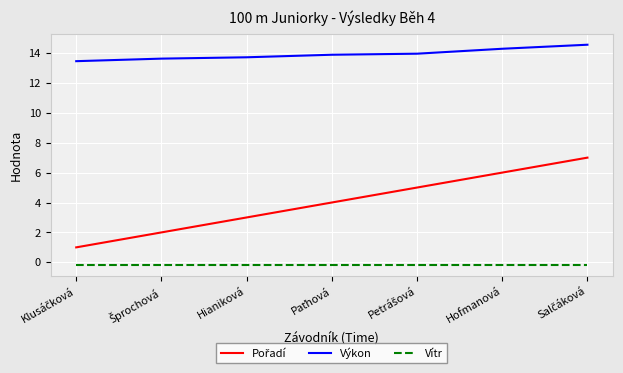

True or false: Vítr and Výkon intersect in this chart.

False